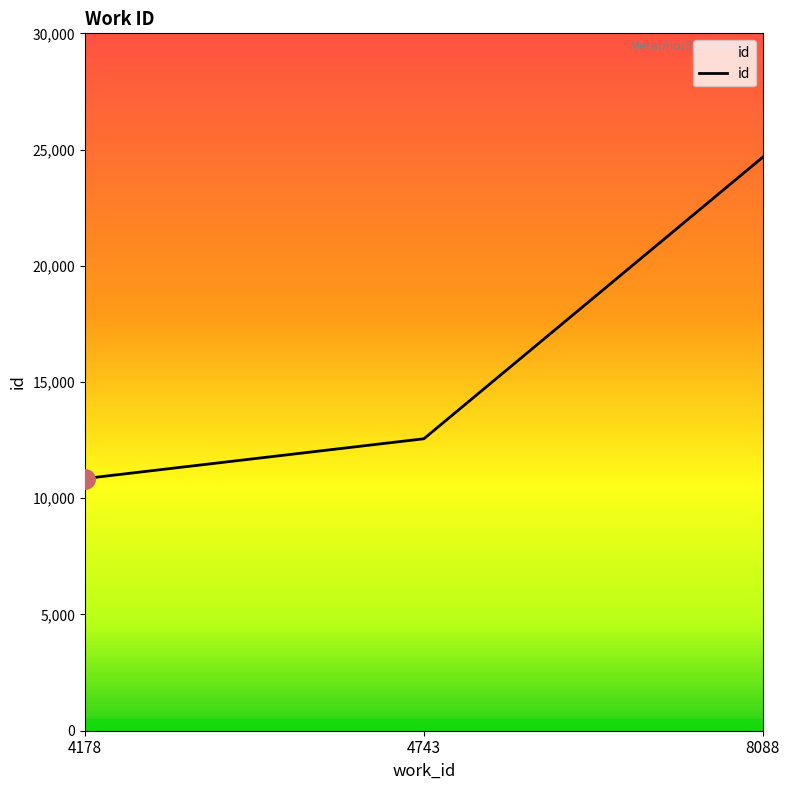

Rank the categories by value from highest to lowest.

8088, 4743, 4178